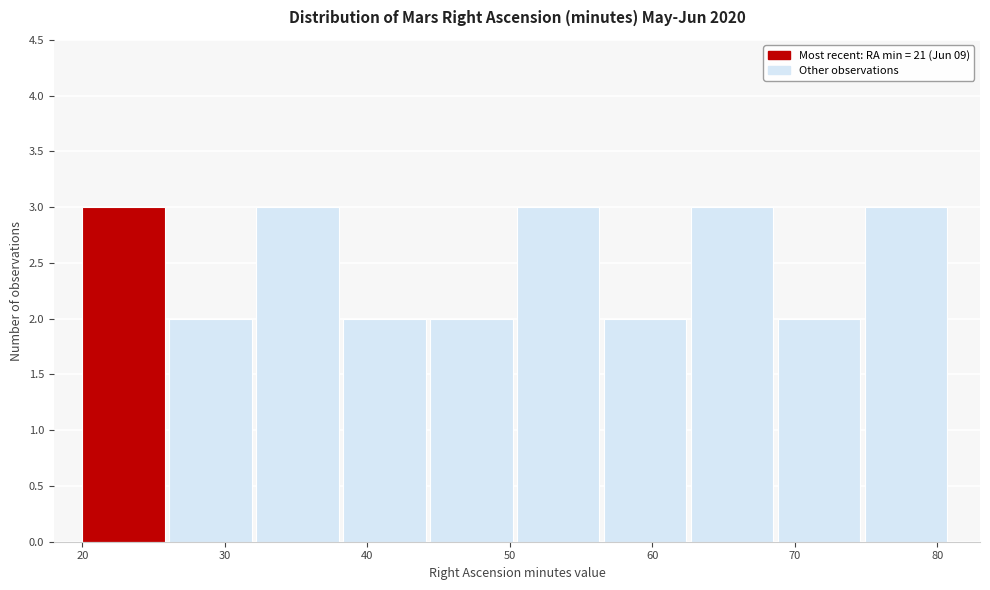

How tall is the bar that spans 20.0 to 26.1 on the x-axis? Neither the bar edges nor the heights are printed on the chart, so give them approximately, as read against the axes.

3